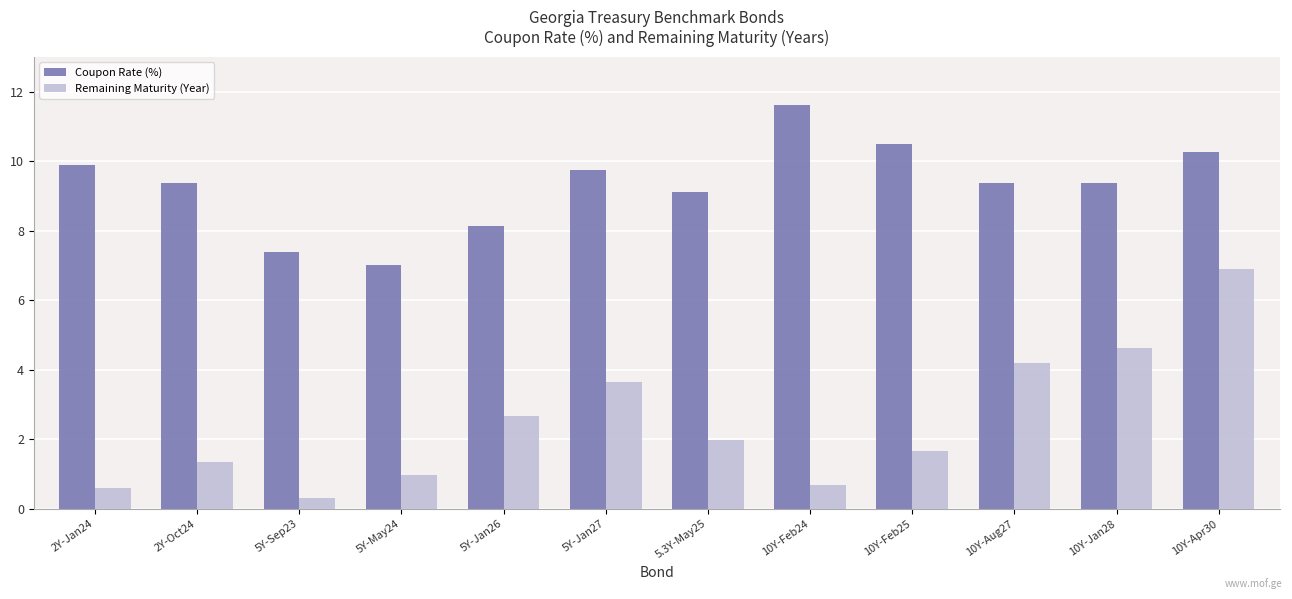

Is the value of Remaining Maturity (Year) at 5Y-May24 greater than the value of Coupon Rate (%) at 2Y-Oct24?

No